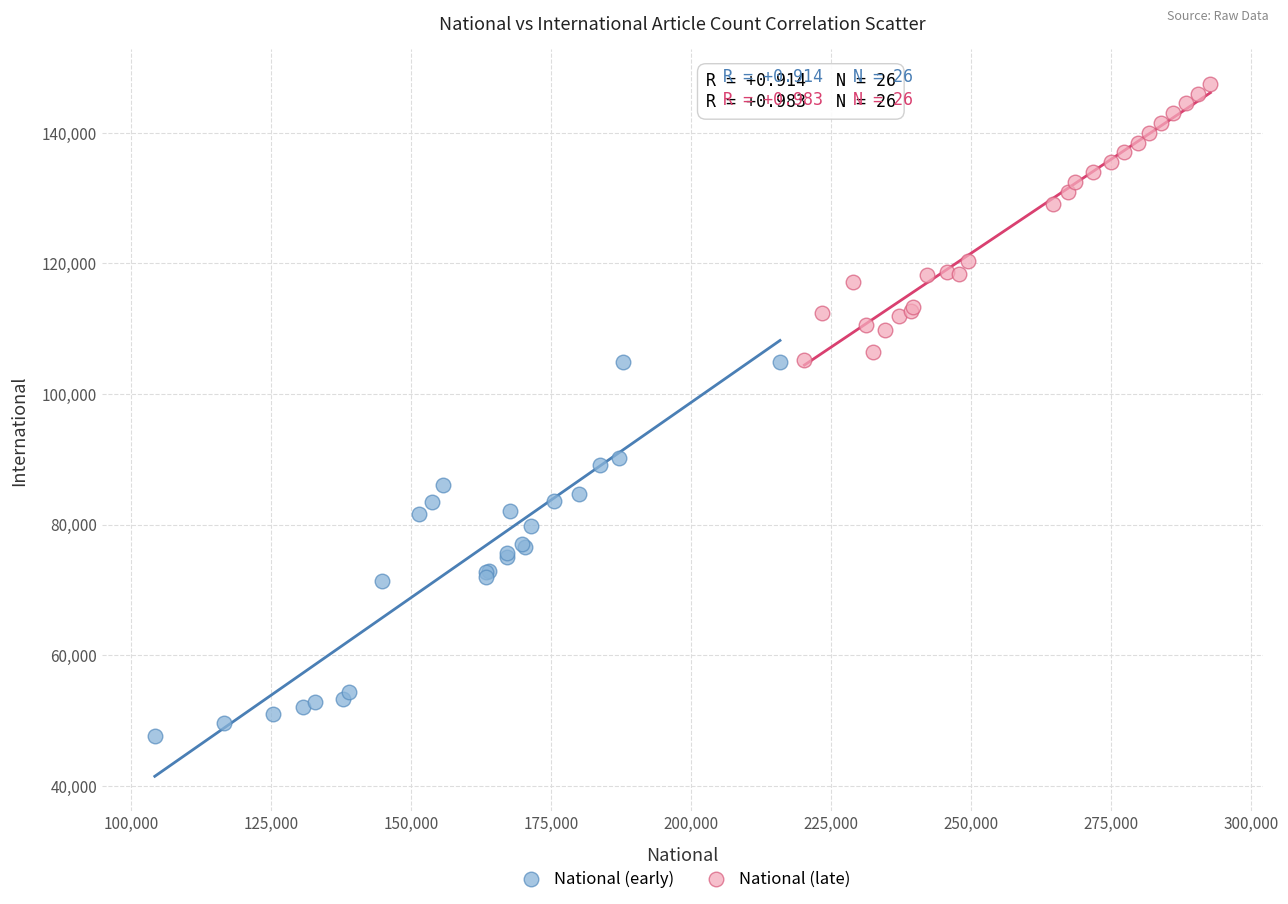

Which series has the largest Y range (max minus min)?

National (early)